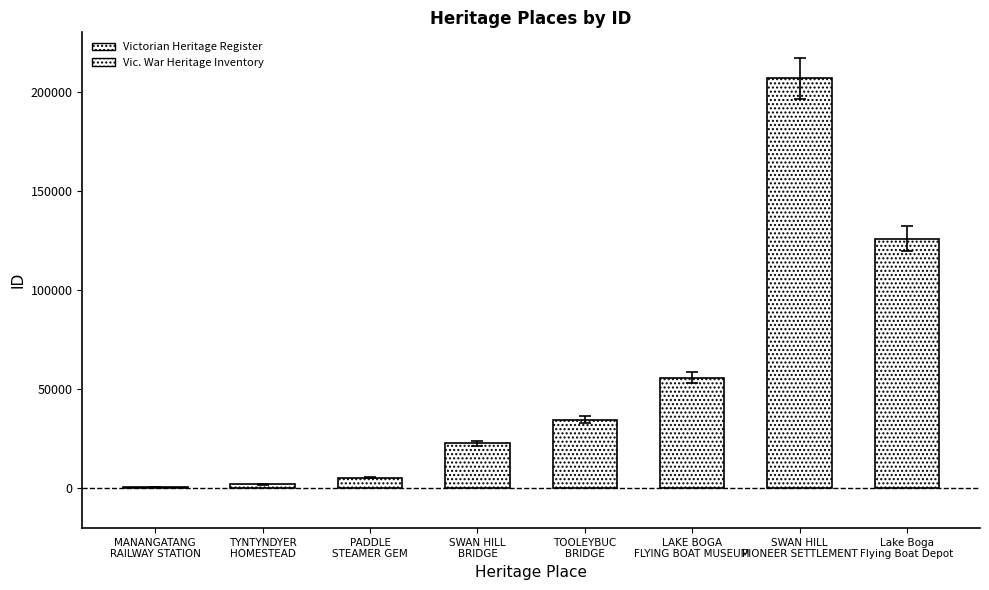

At which label is the value closest to 103753?

Lake Boga
Flying Boat Depot